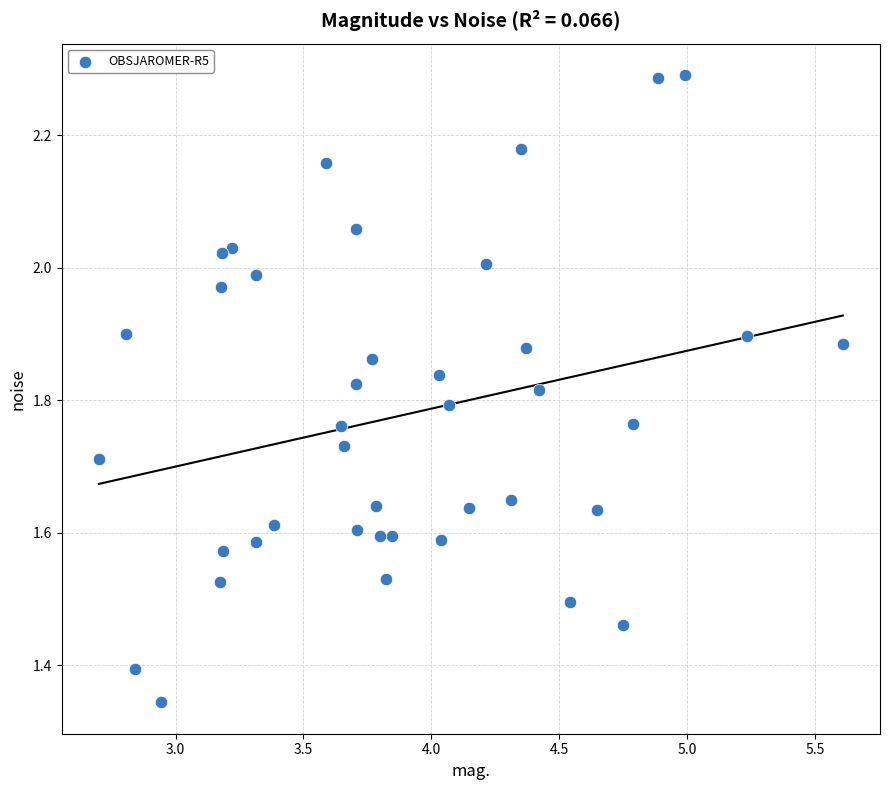

What is the range of Y values (max minus min)?

0.9